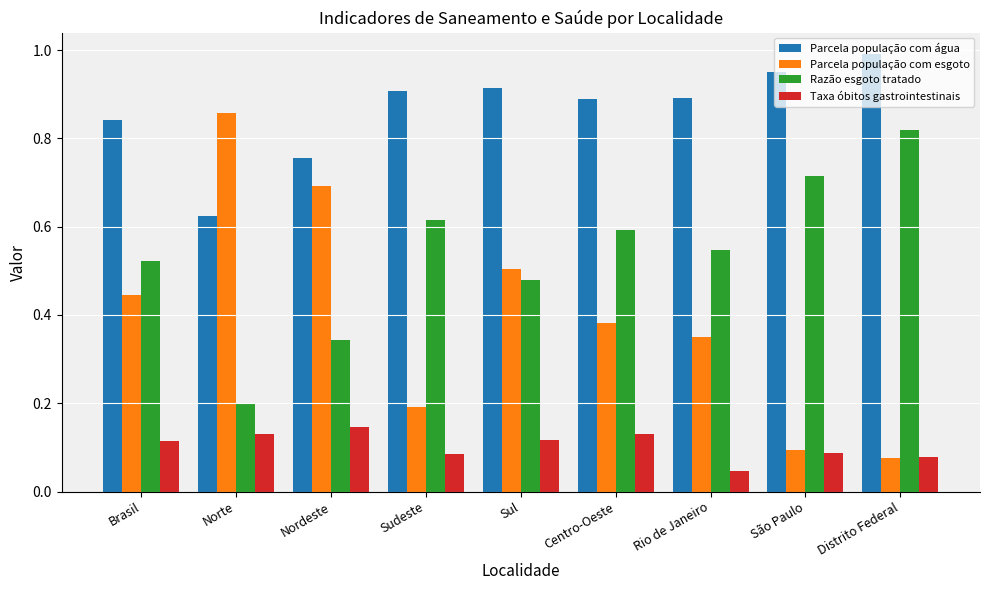

The Parcela população com água series shows 1.0 at São Paulo. True or false?

True